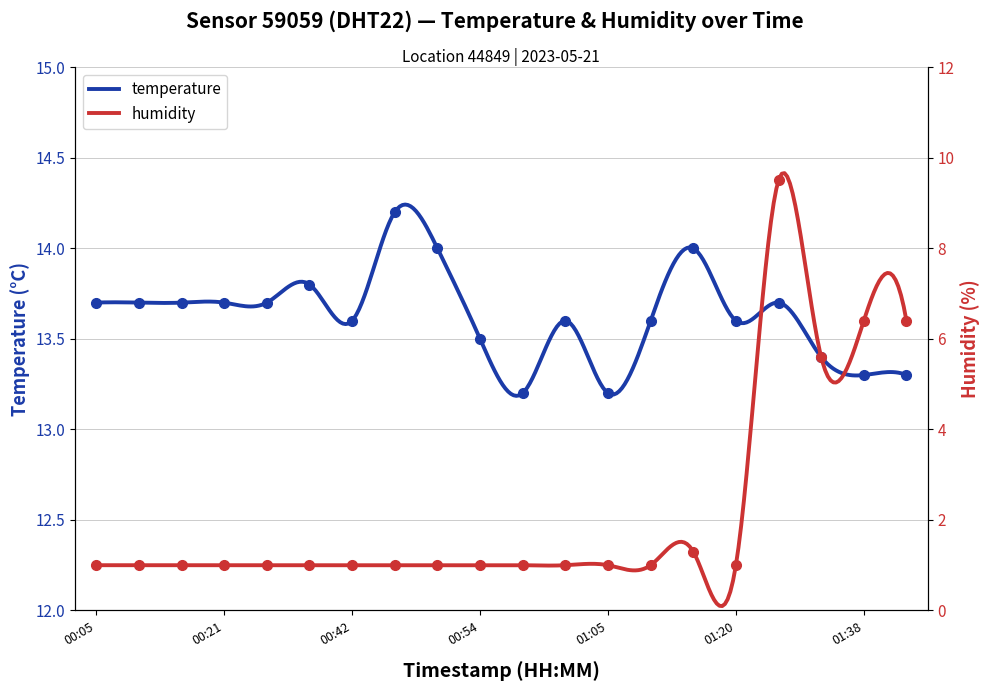

What is the greatest value displayed?

14.2